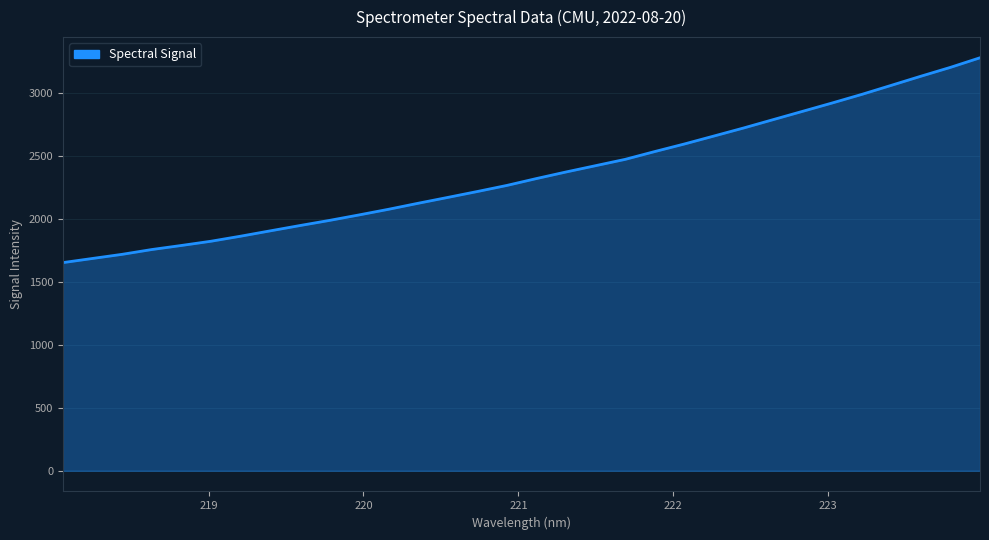

What is the difference between the maximum and minimum values?

1625.2